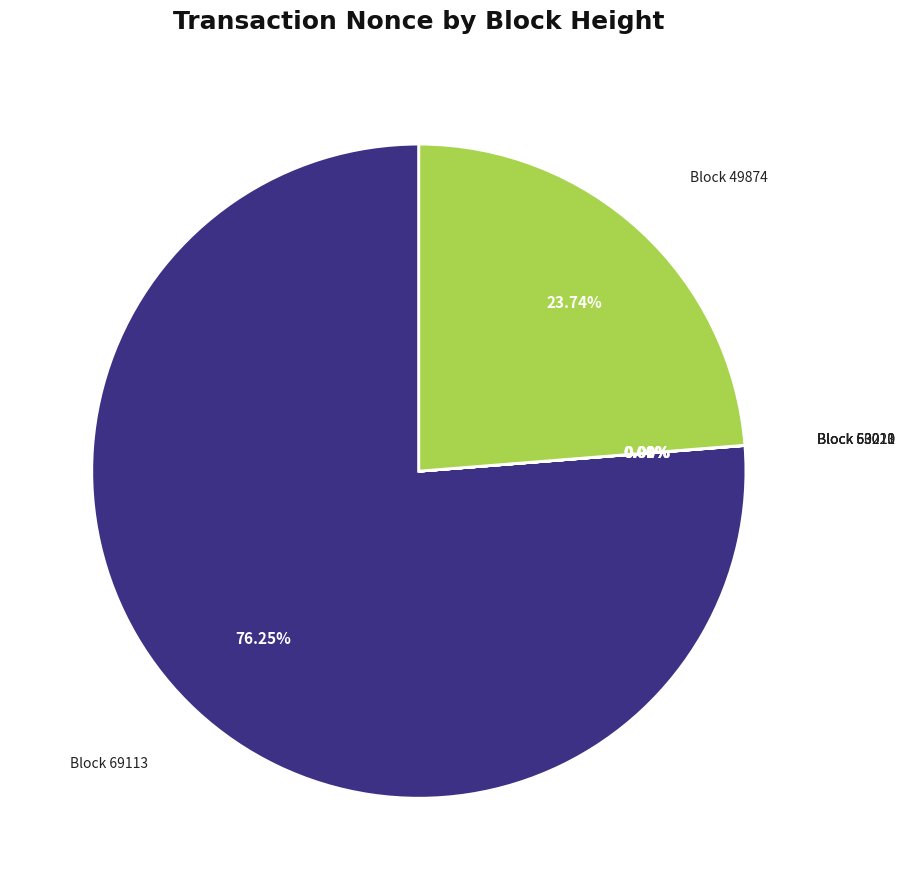

What is the majority slice?

69113